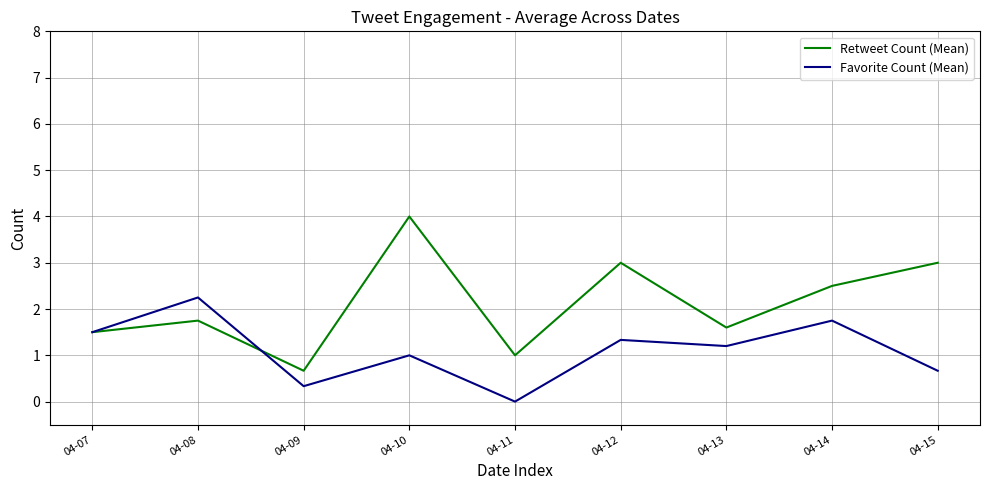

Rank the series by their maximum value, from highest to lowest.

Retweet Count (Mean), Favorite Count (Mean)